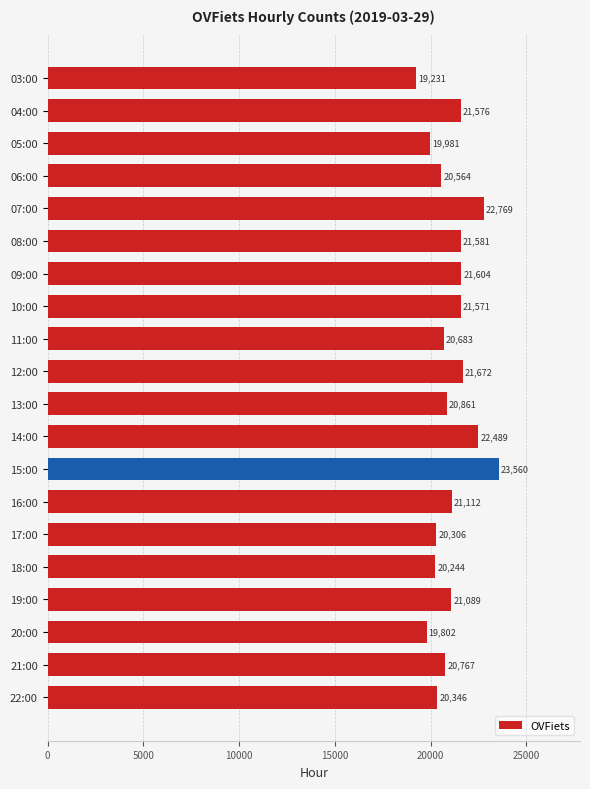

What is the difference between the second highest and minimum values?

3538